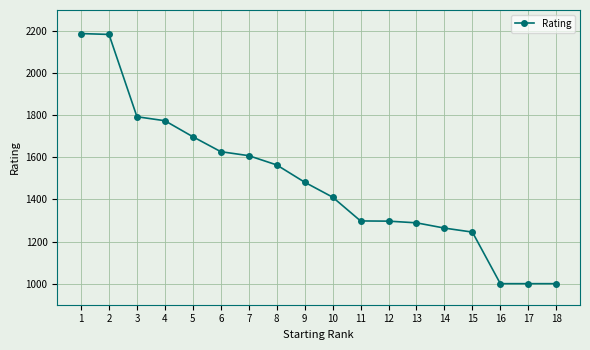

What is the average value?

1485